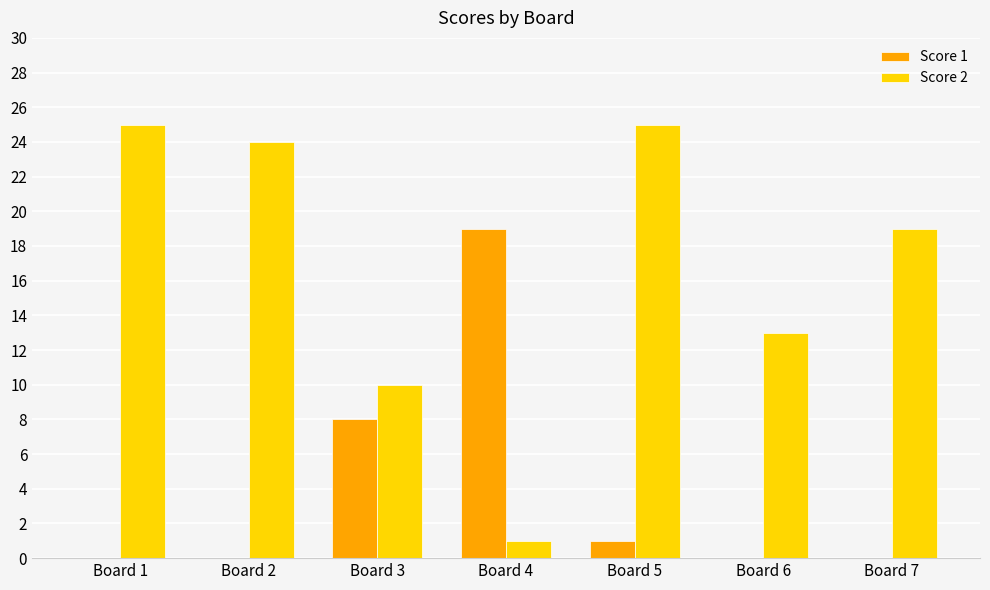

How many series are shown in this chart?

2